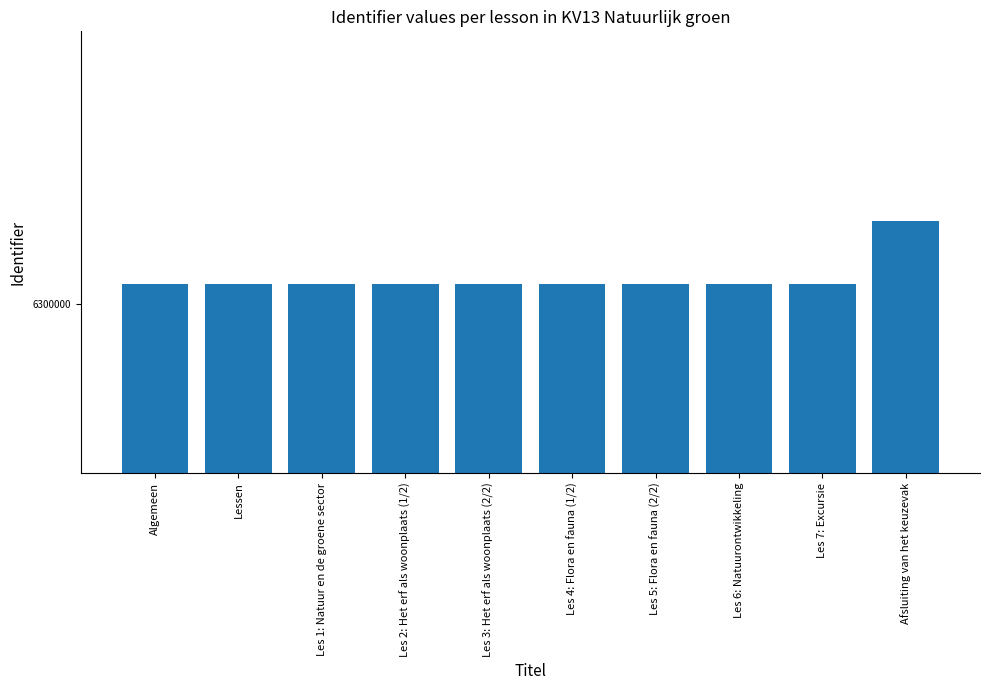

True or false: the data shows 9456681 at Algemeen.

False